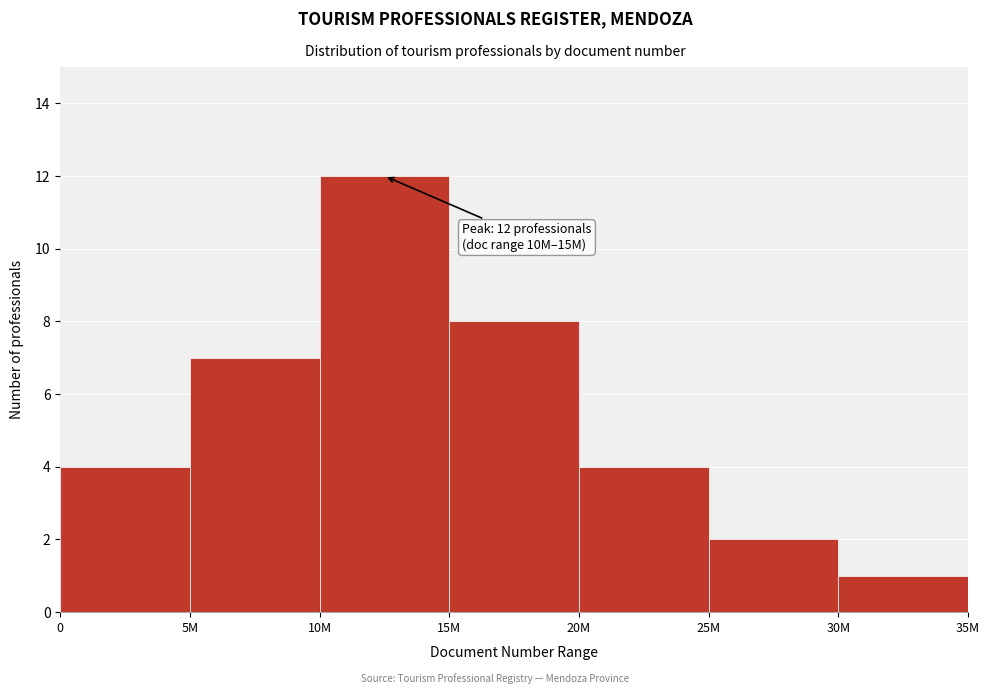

Reading left to right, what are all the values shown in this chart?

4	7	12	8	4	2	1